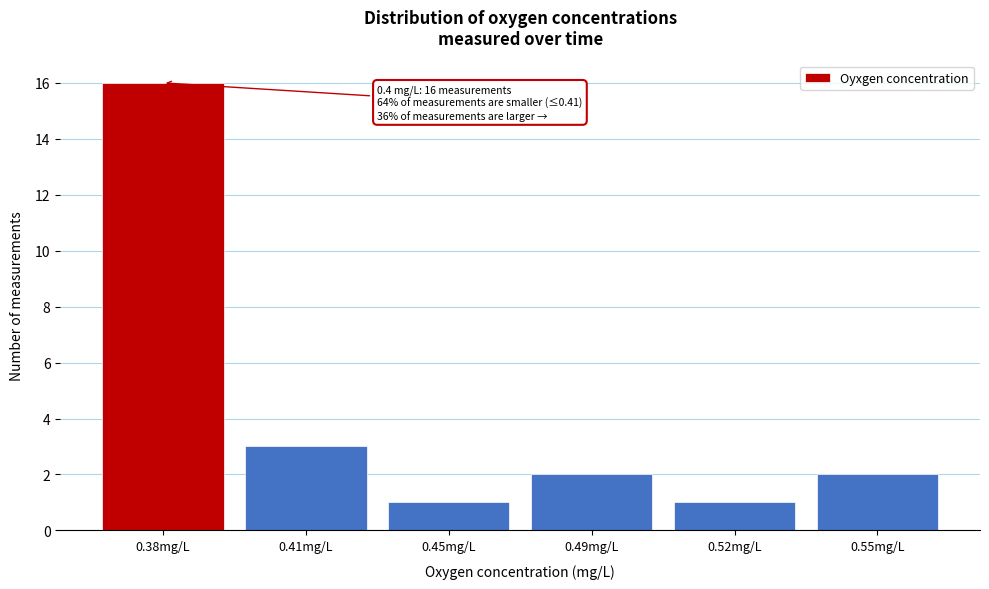

Reading left to right, list all the values displayed in this chart.

16	3	1	2	1	2